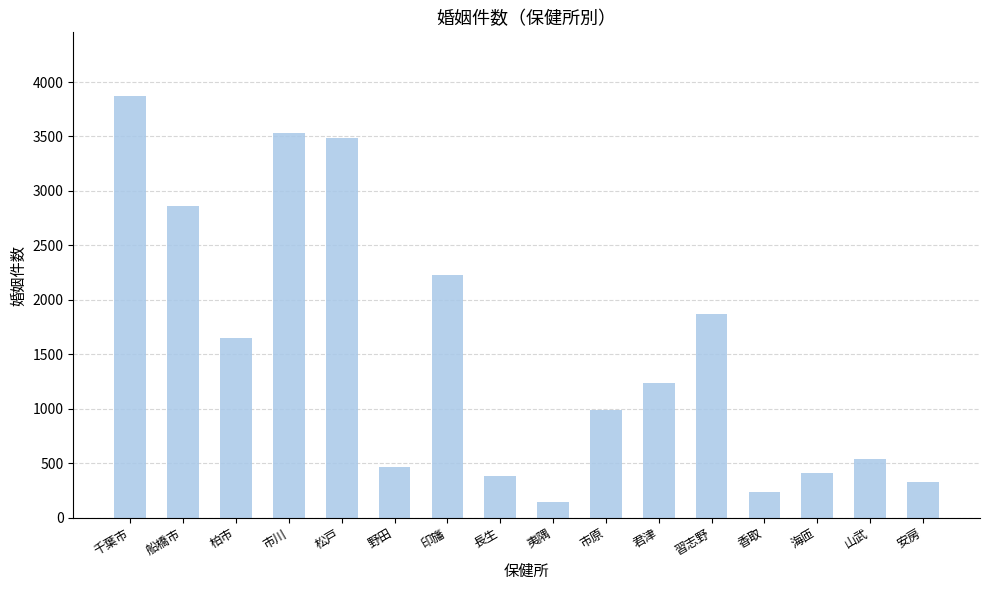

What is the value of the 6th bar from the left?

463